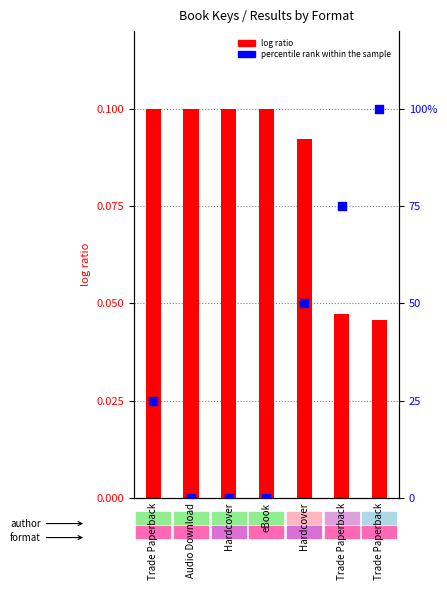

Which series contains the highest Y value?

percentile rank within the sample